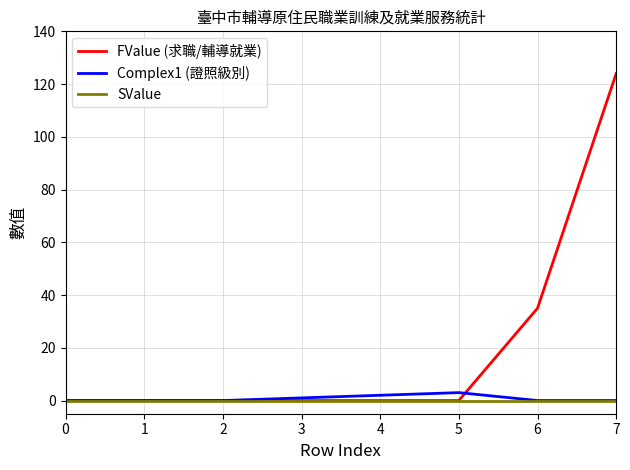

At how many categories does at least one series exceed 123?

1